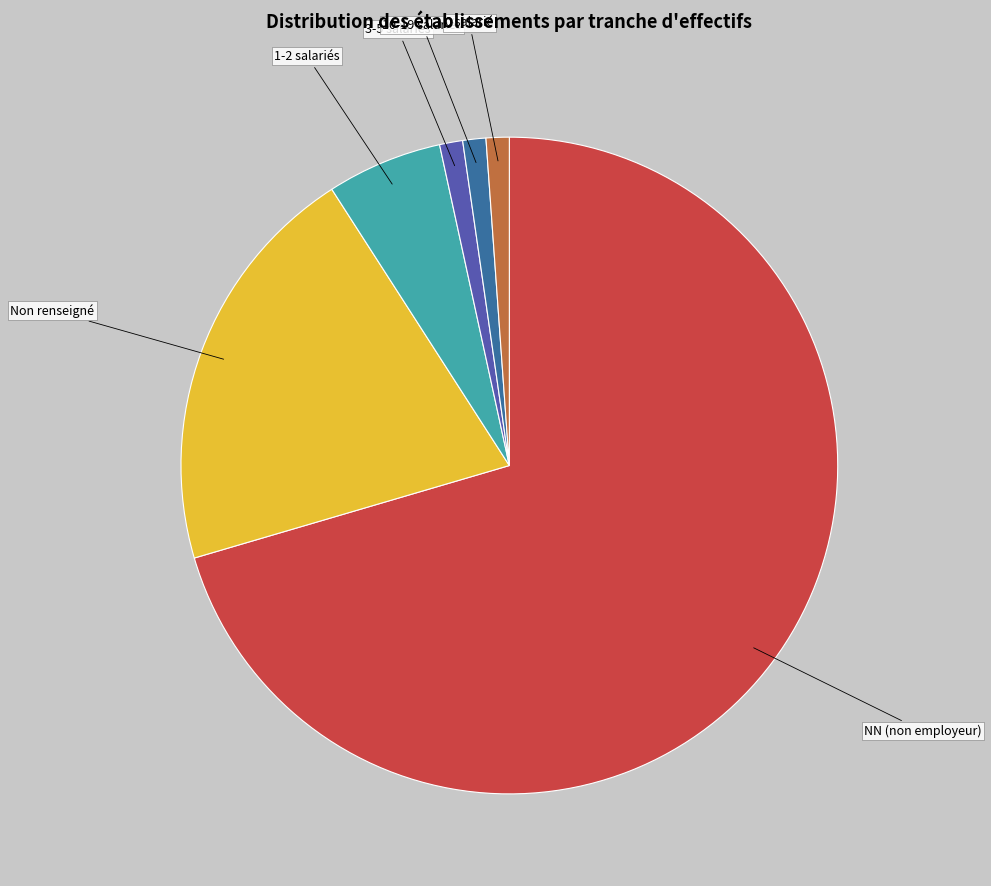

Which category has the biggest portion of the pie?

NN (non employeur)